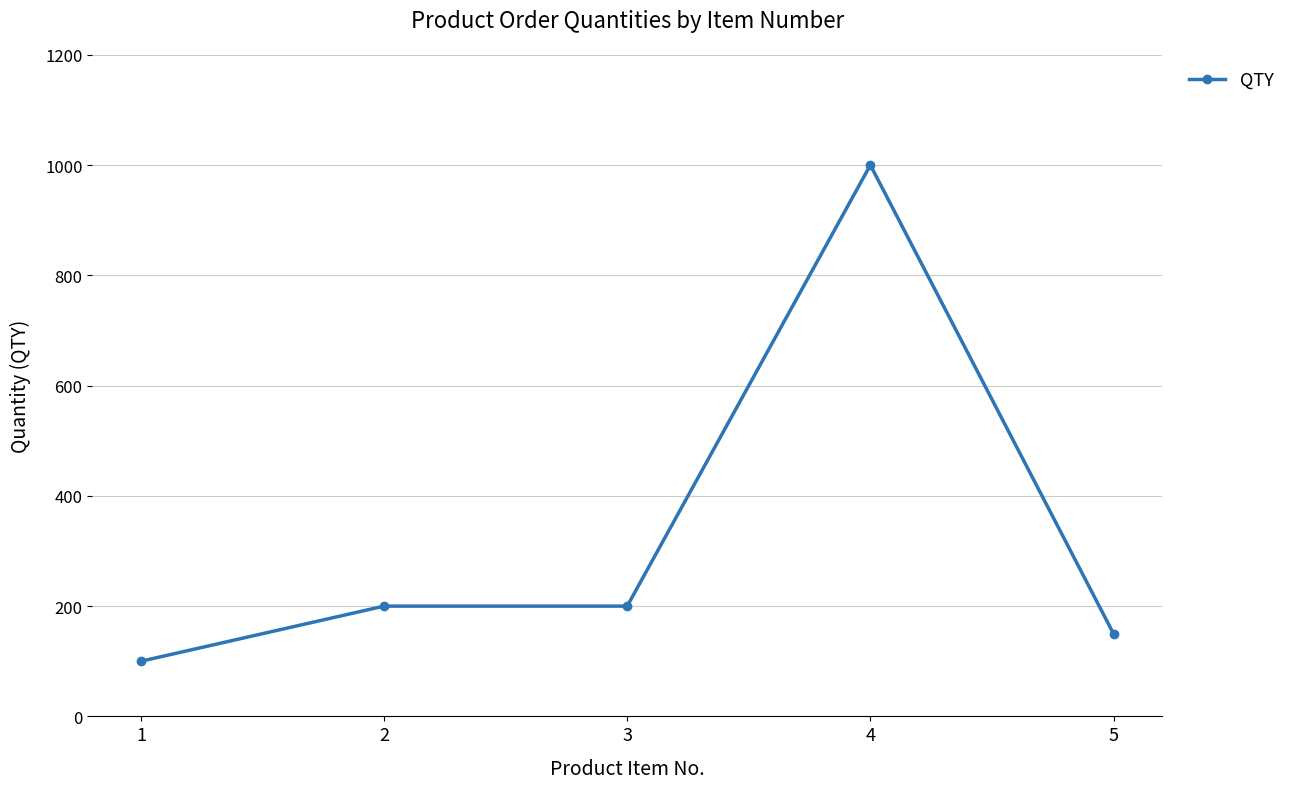

Read the value at 1.

100